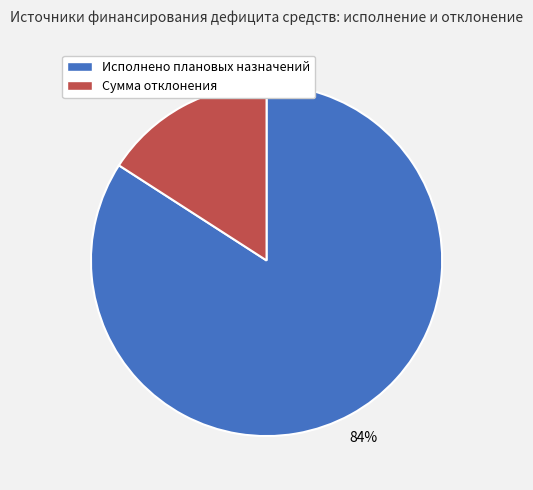

To the nearest percent, what is the difference between the largest and smallest slice percentages?

68%